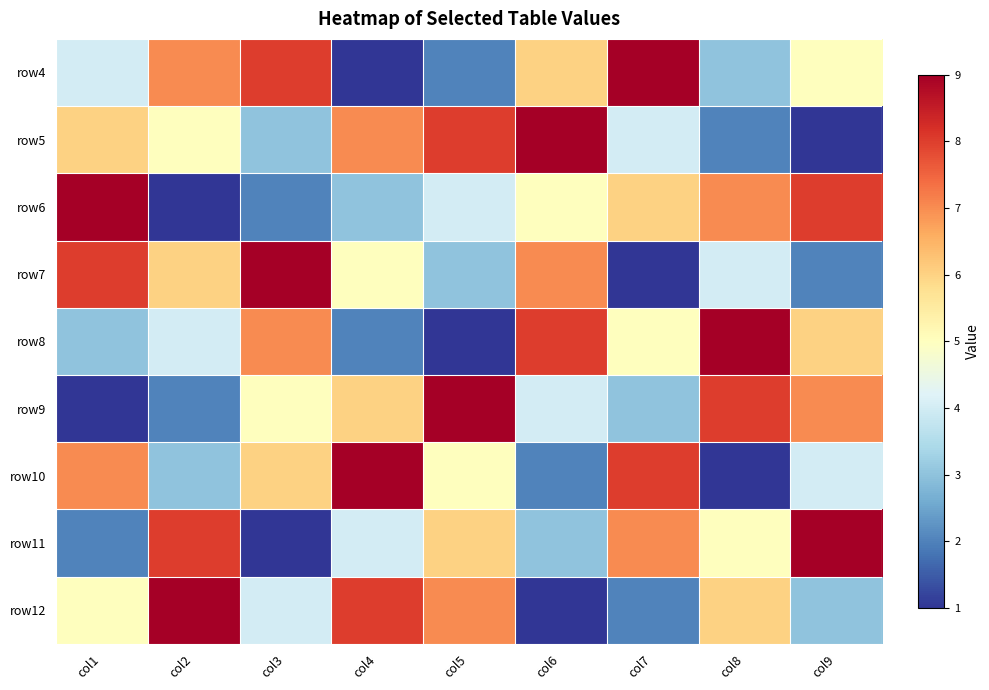

What is the minimum value shown in the chart?

1